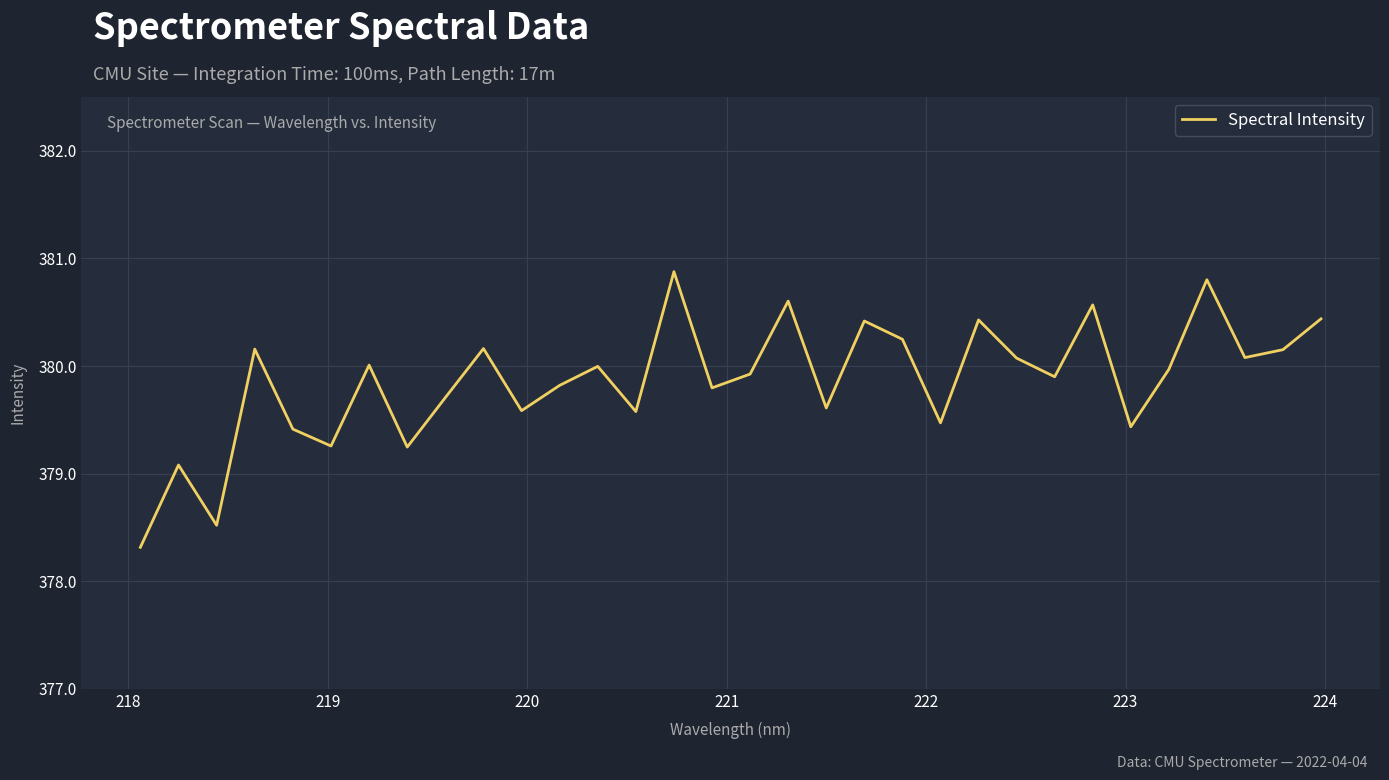

What is the maximum value shown in the chart?

380.9